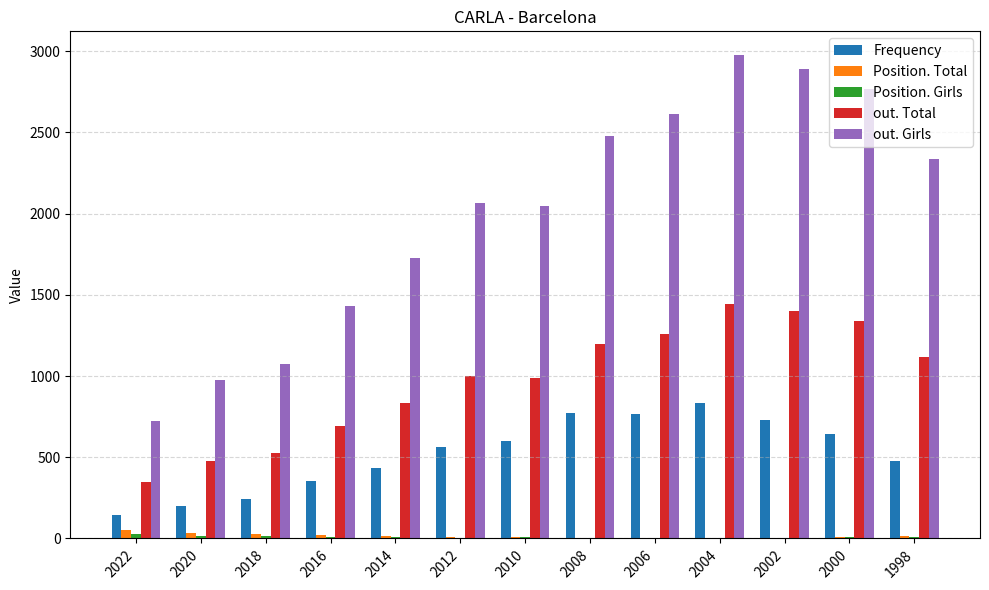

Is it true that out. Girls equals 1632 at 2020?

False